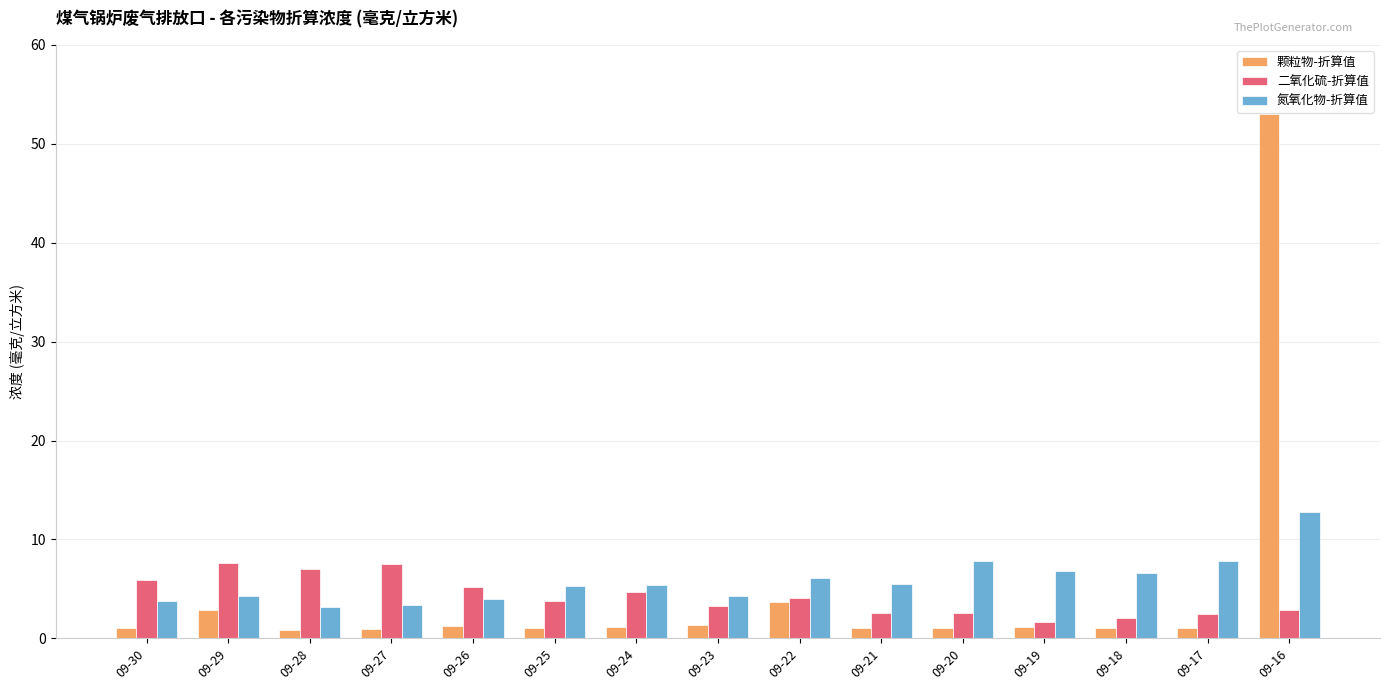

What is the difference between the highest and lowest values at 09-18?

5.5